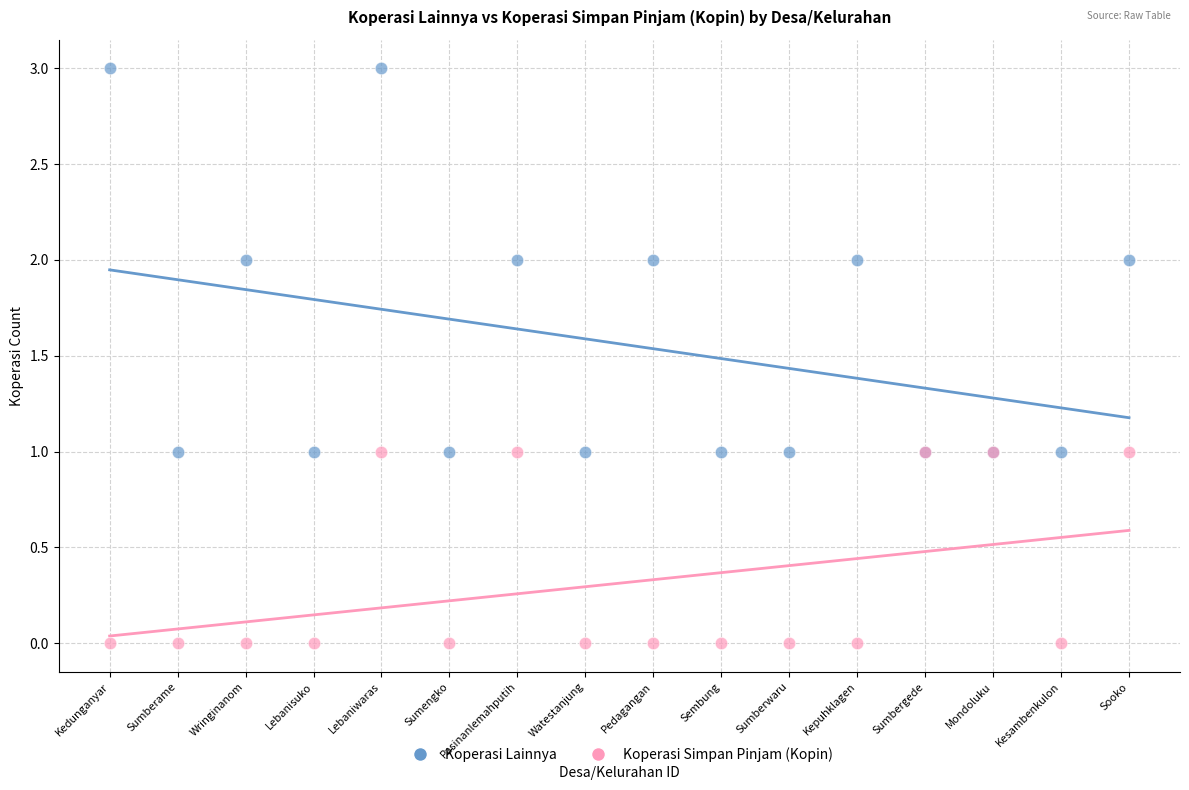

What is the X range (max minus min) for the scatter plot?

15